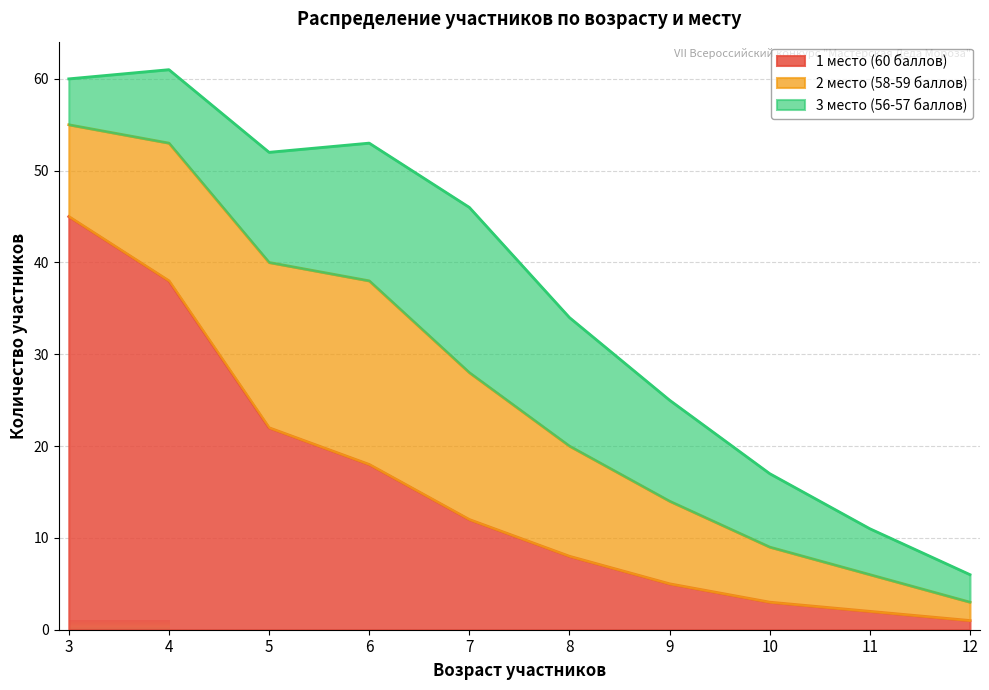

The value of 3 место (56-57 баллов) at 5 is 12. True or false?

True